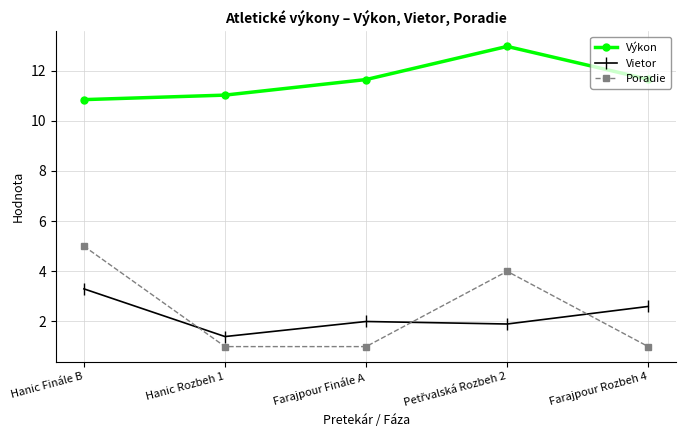

What is the sum of all Poradie values?

12.0